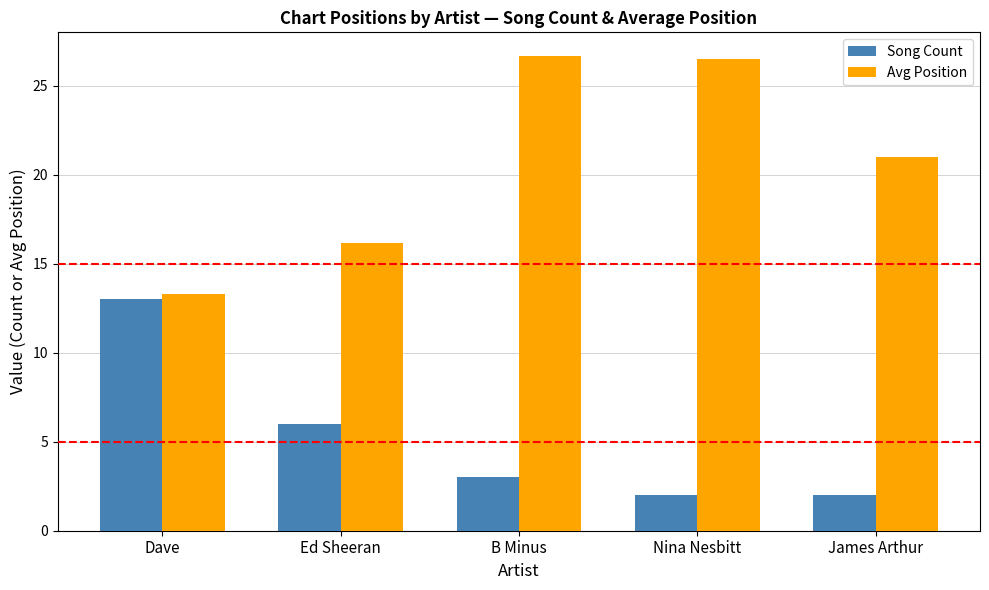

Are the bars grouped side by side (vs. stacked)?

Yes